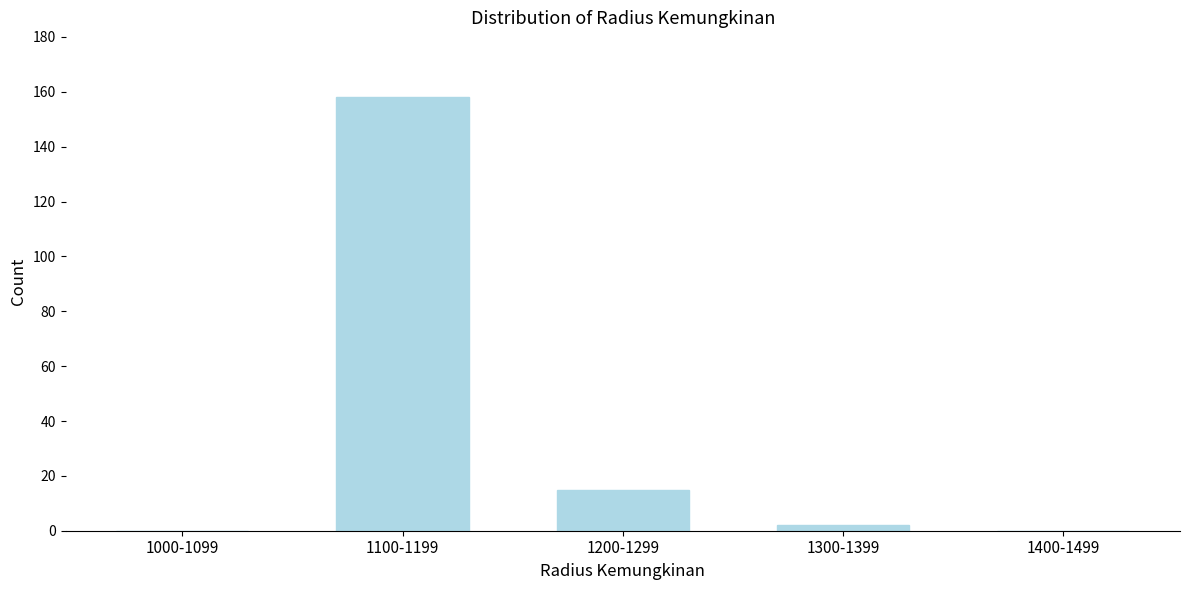

Reading left to right, extract all data points from this chart.

1000-1099=0	1100-1199=158	1200-1299=15	1300-1399=2	1400-1499=0